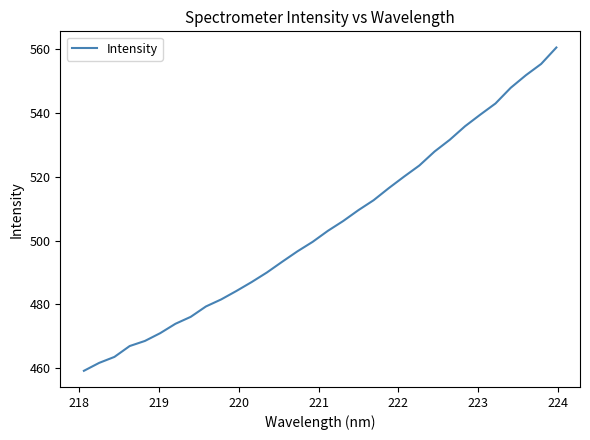

How many lines are shown in the chart?

1